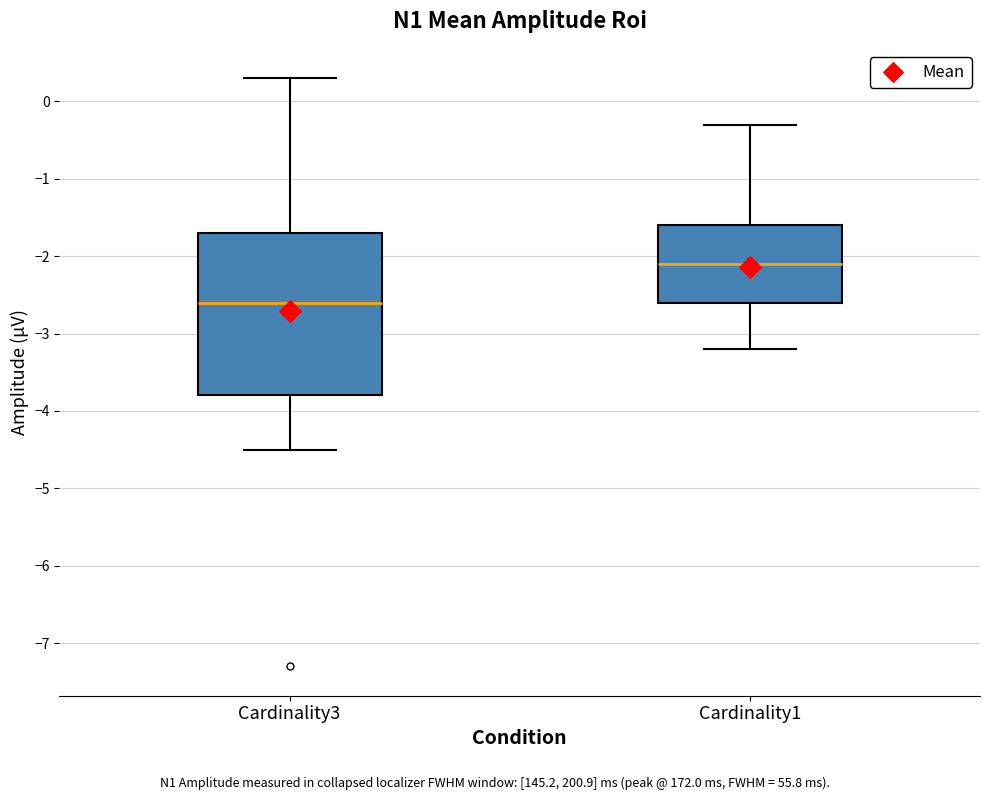

Which box has the lowest median line?

Cardinality3